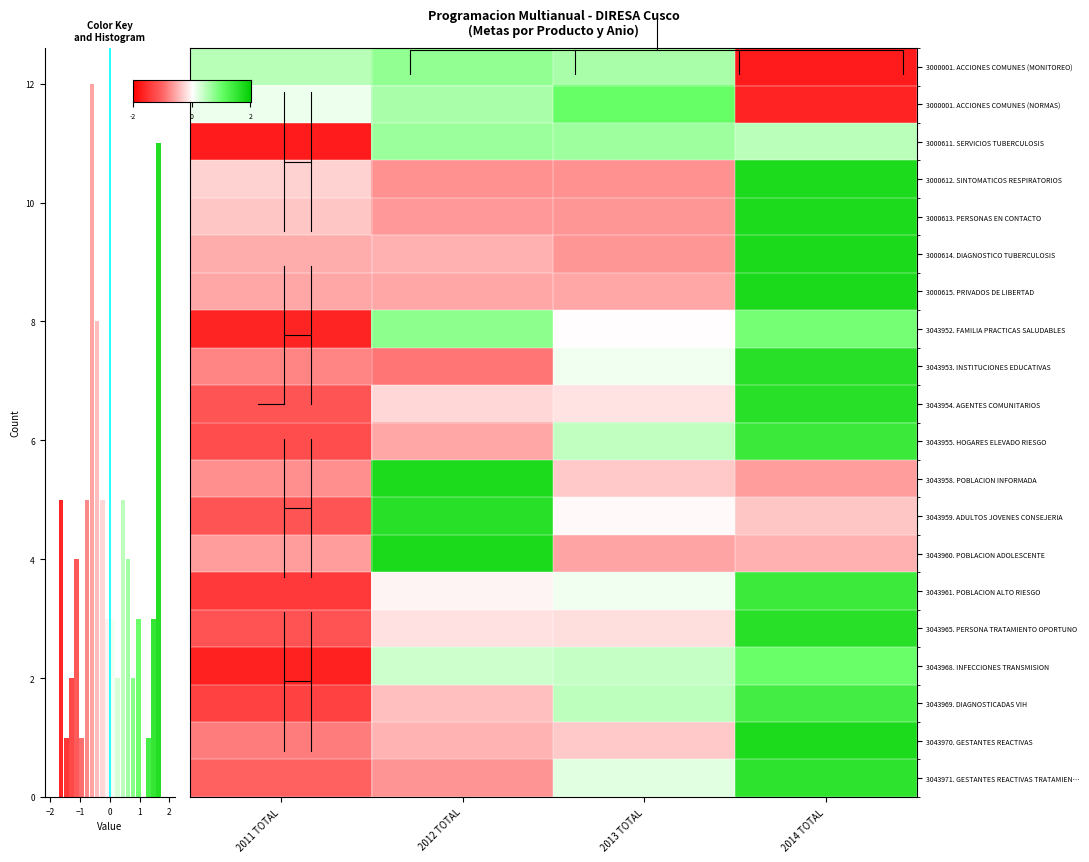

The value of 3000613. PERSONAS EN CONTACTO at 2014 TOTAL is 2.9. True or false?

False